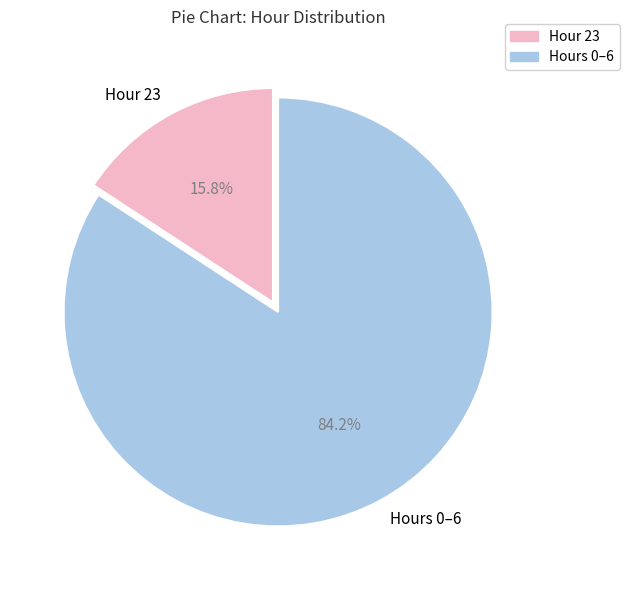

Rank the categories by value from lowest to highest.

Hour 23, Hours 0–6